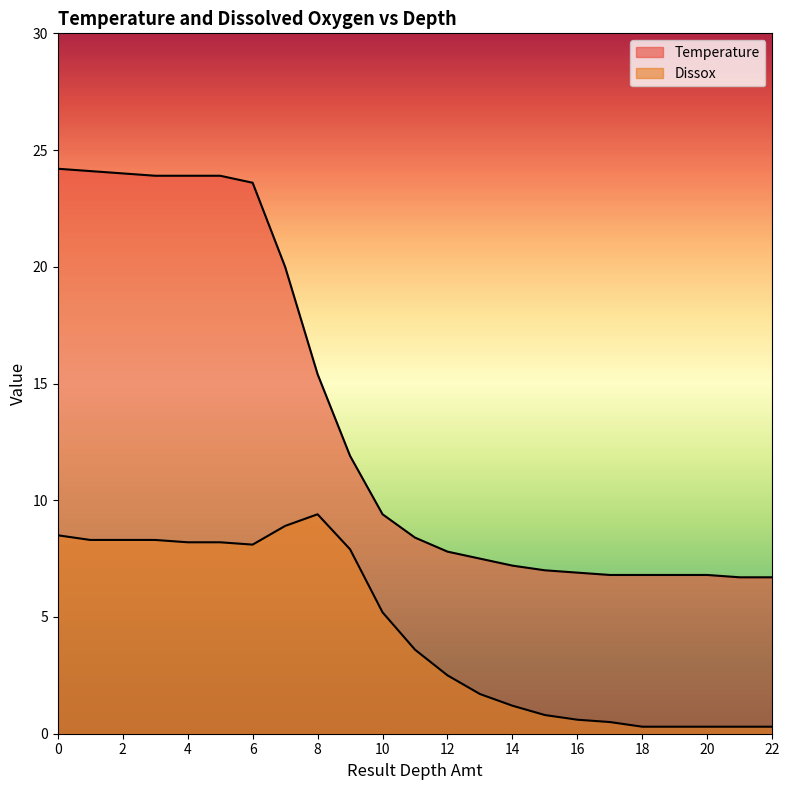

True or false: Temperature and Dissox intersect in this chart.

False